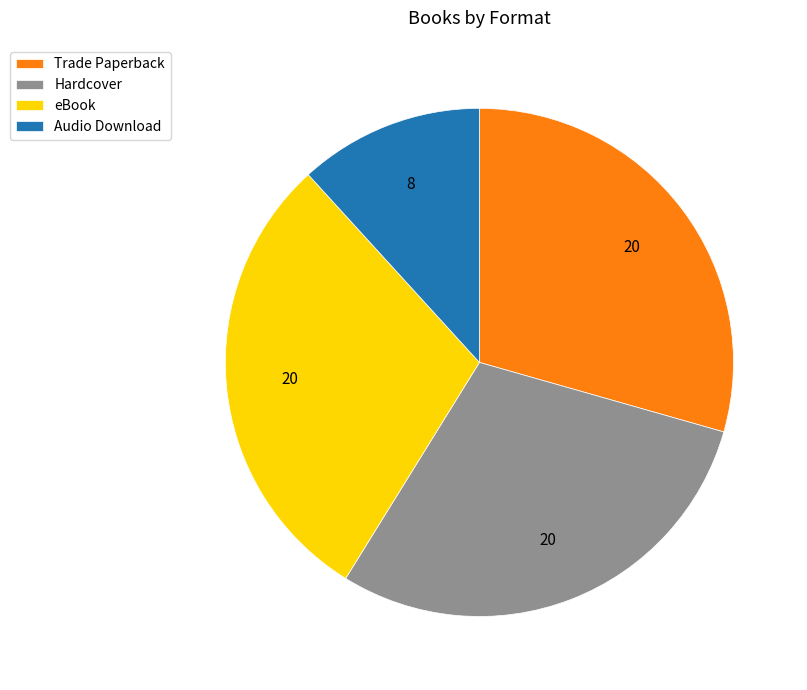

Which slice is the smallest?

Audio Download